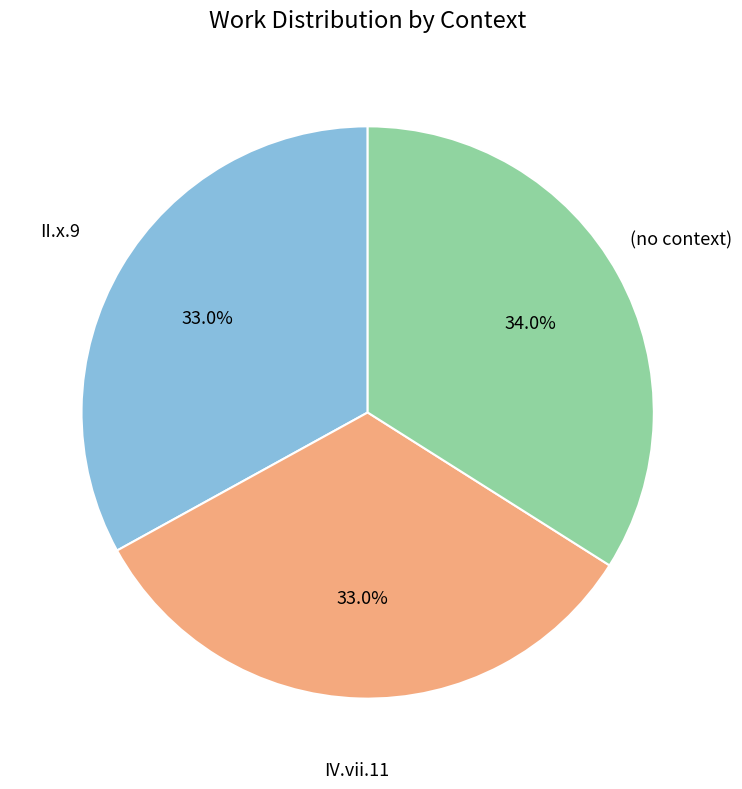

Does any single category account for the majority?

No